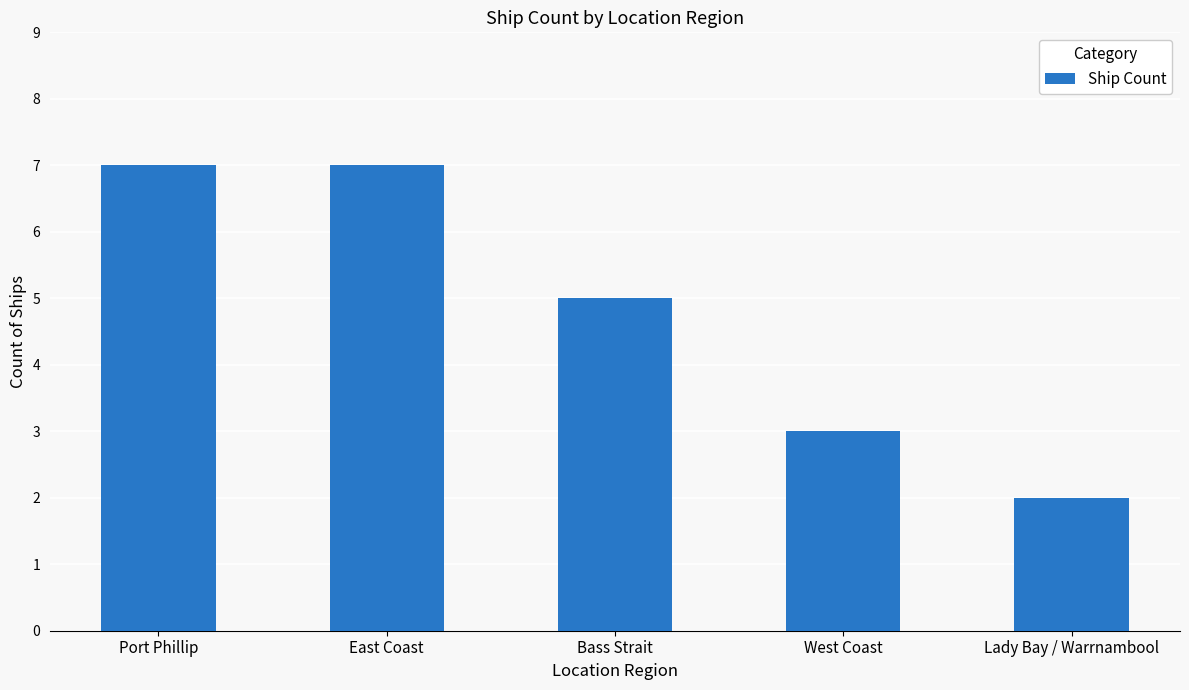

Does the chart contain any negative values?

No